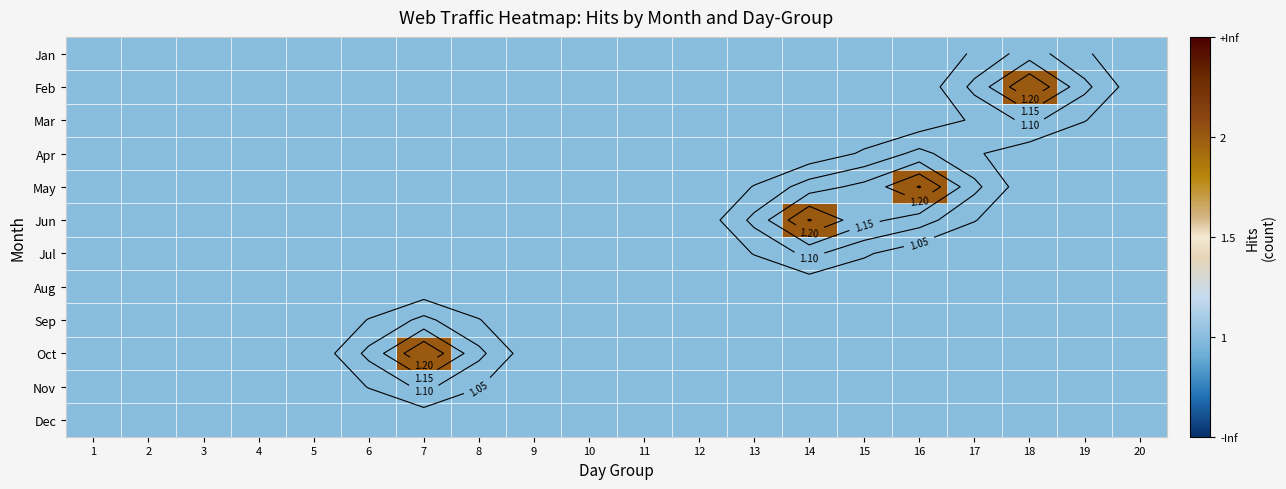

What is the total value across all series at 18?

13